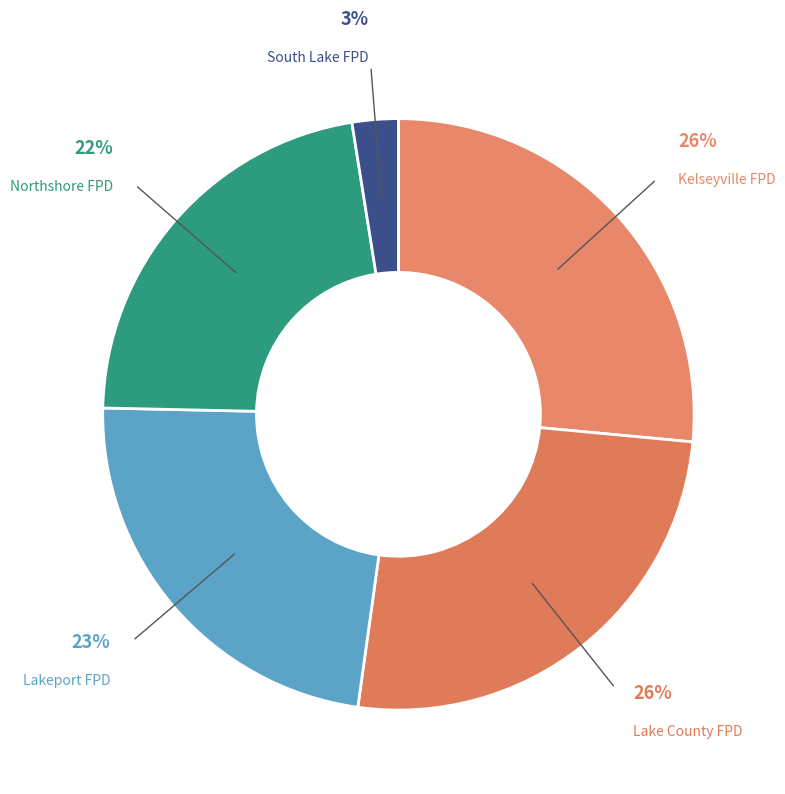

How many slices are in this pie chart?

5